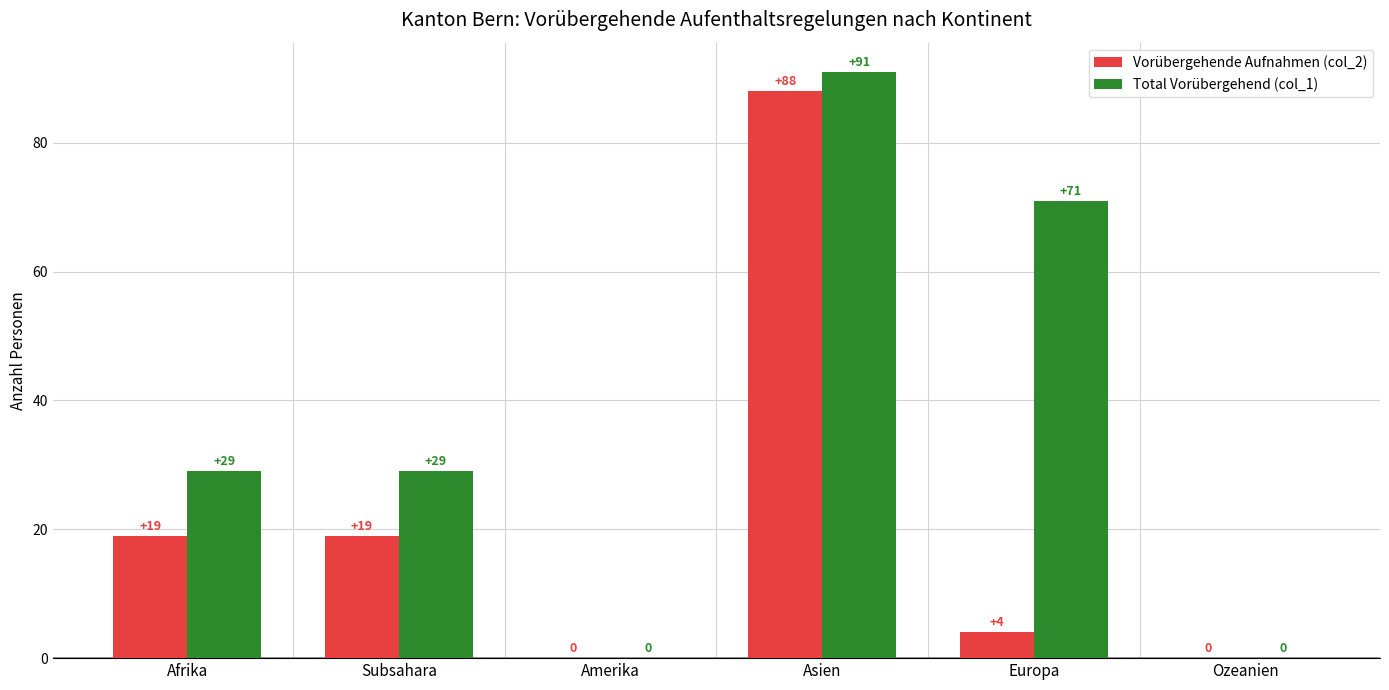

Is the value of Vorübergehende Aufnahmen (col_2) at Amerika greater than the value of Total Vorübergehend (col_1) at Afrika?

No